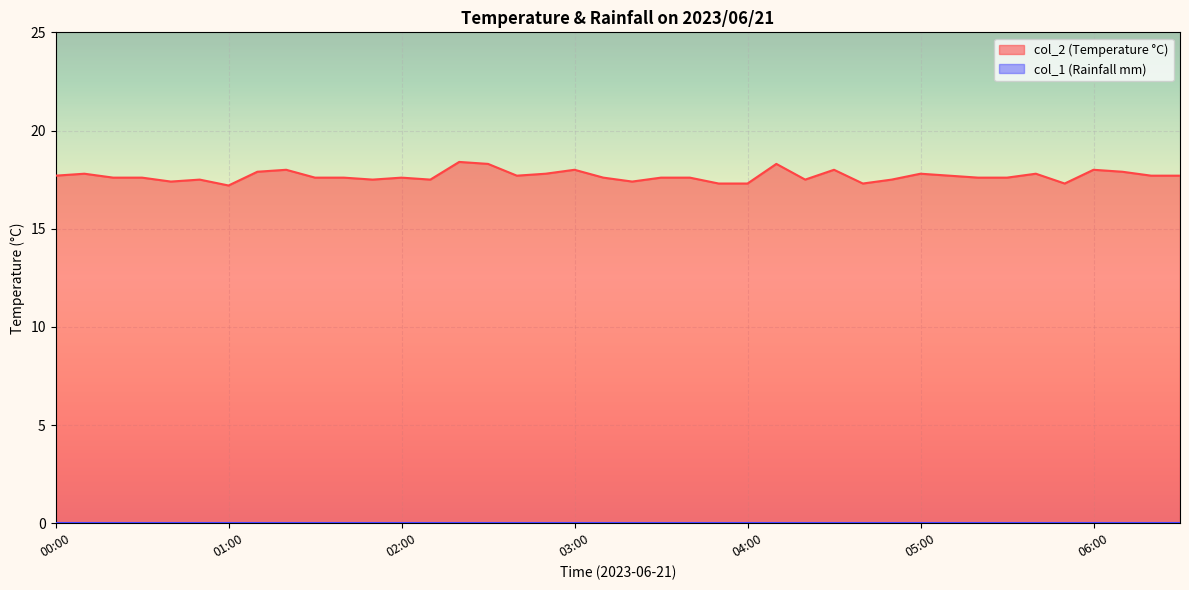

Rank the categories by value from lowest to highest.

01:00, 03:50, 04:00, 04:40, 05:50, 00:40, 03:20, 00:50, 01:50, 02:10, 04:20, 04:50, 00:20, 00:30, 01:30, 01:40, 02:00, 03:10, 03:30, 03:40, 05:20, 05:30, 00:00, 02:40, 05:10, 06:20, 06:30, 00:10, 02:50, 05:00, 05:40, 01:10, 06:10, 01:20, 03:00, 04:30, 06:00, 02:30, 04:10, 02:20